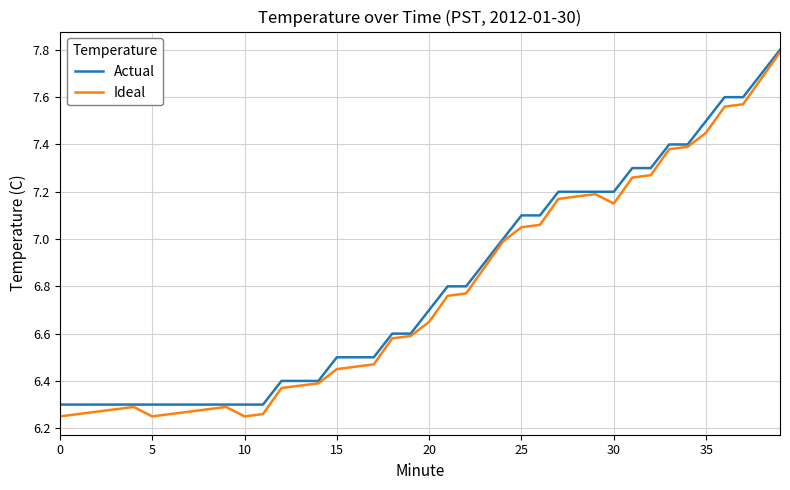

What is the difference between the maximum and minimum values in the Actual series?

1.5